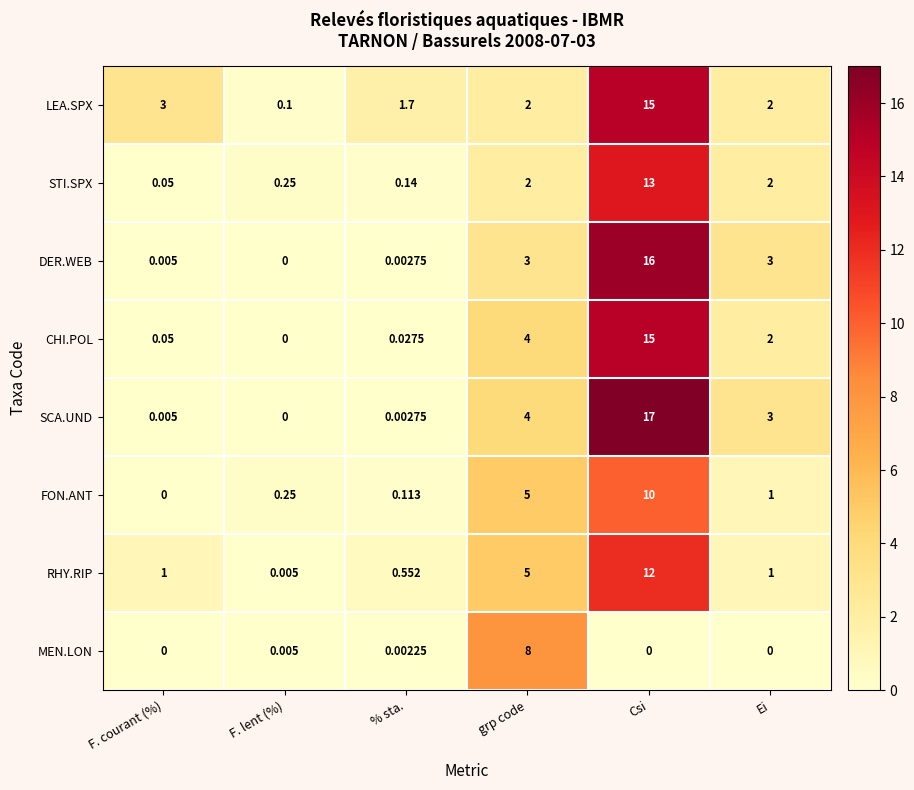

Which series has the largest total across all categories?

SCA.UND